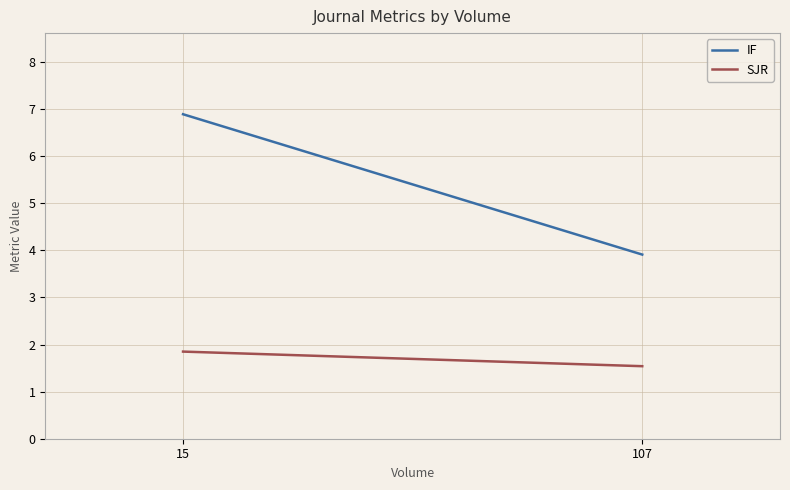

Reading left to right, transcribe all the data shown in this chart.

IF: 6.9	3.9
SJR: 1.9	1.5